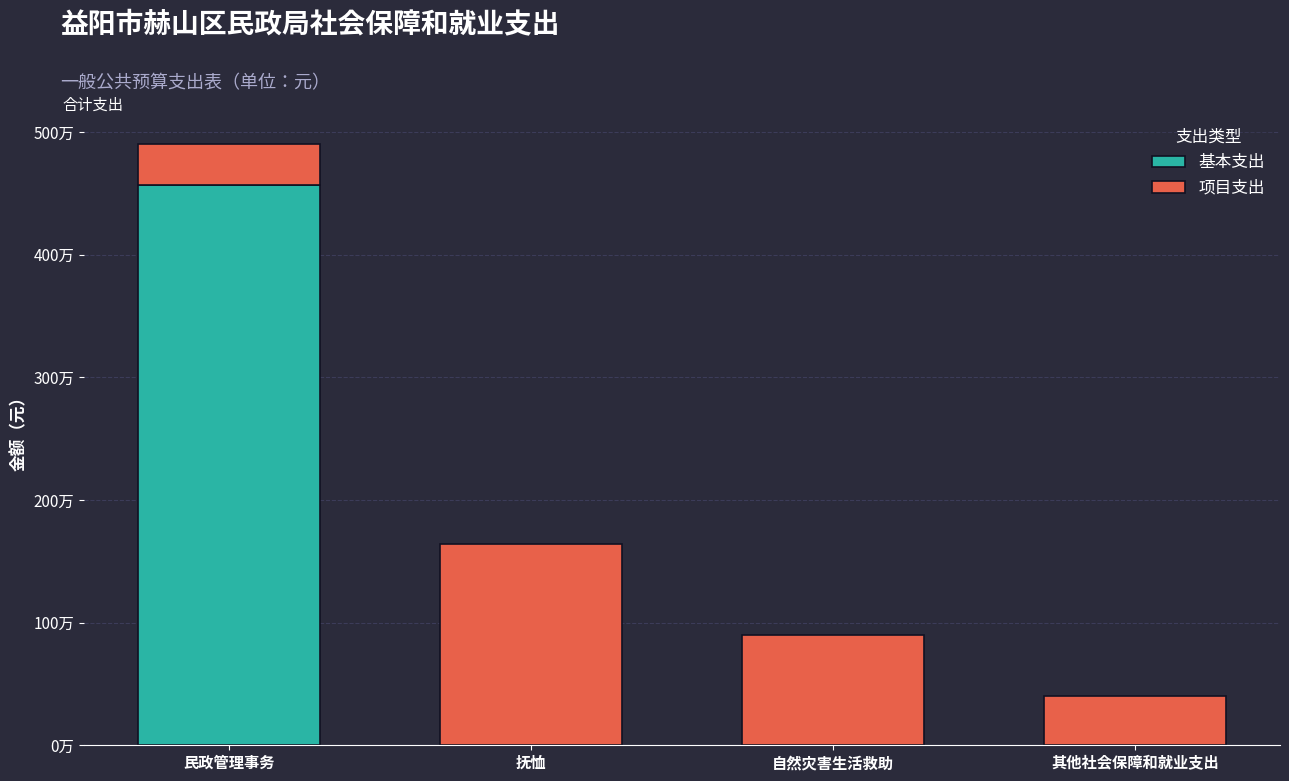

What is the sum of all 项目支出 values?

3270092